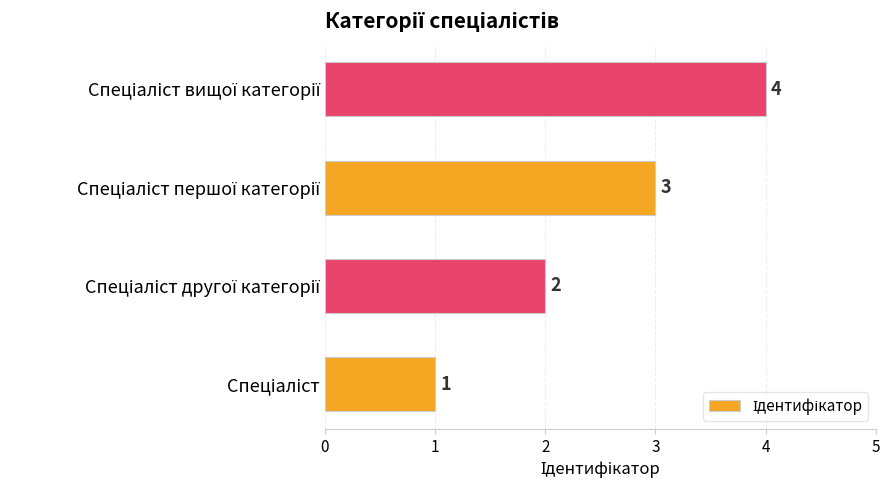

What is the difference between the maximum and minimum values?

3